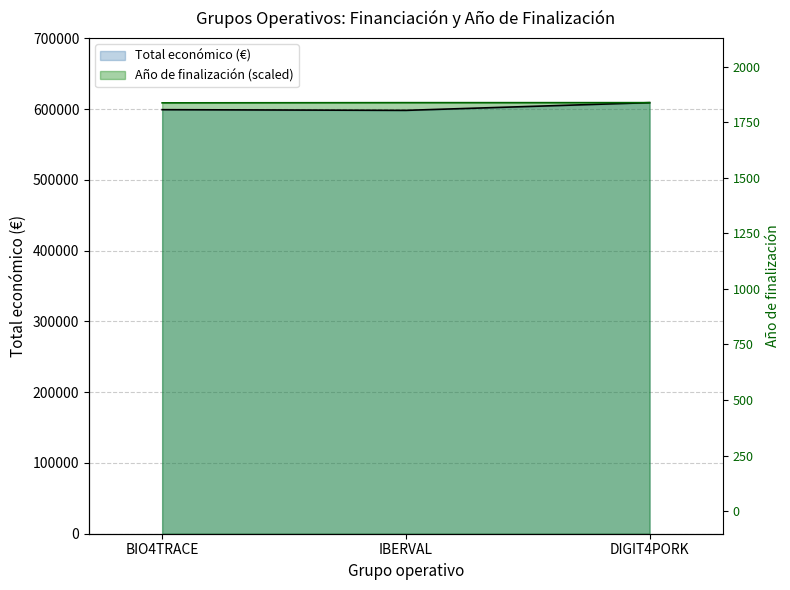

What are all the series names shown in the legend?

Total económico, Año de finalización